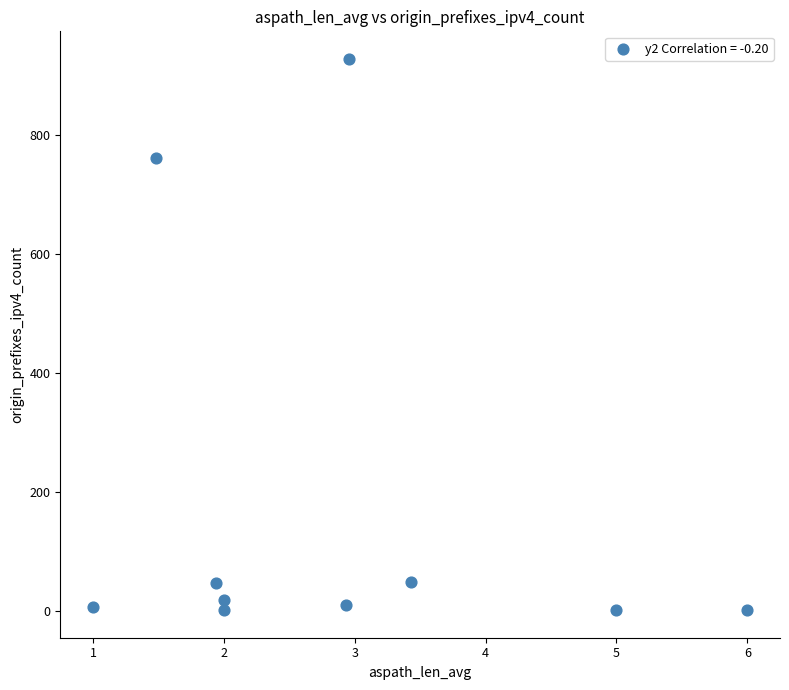

What is the range of Y values (max minus min)?

927